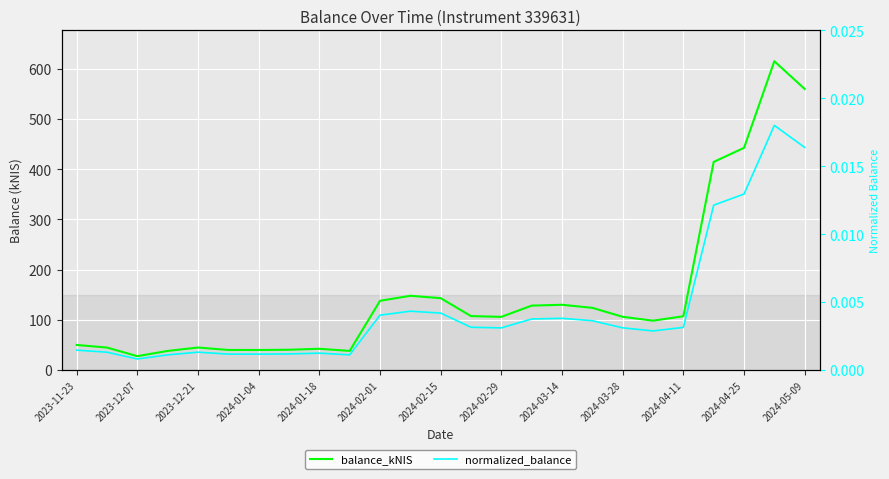

How many interior local peaks does the balance_kNIS series have?

5